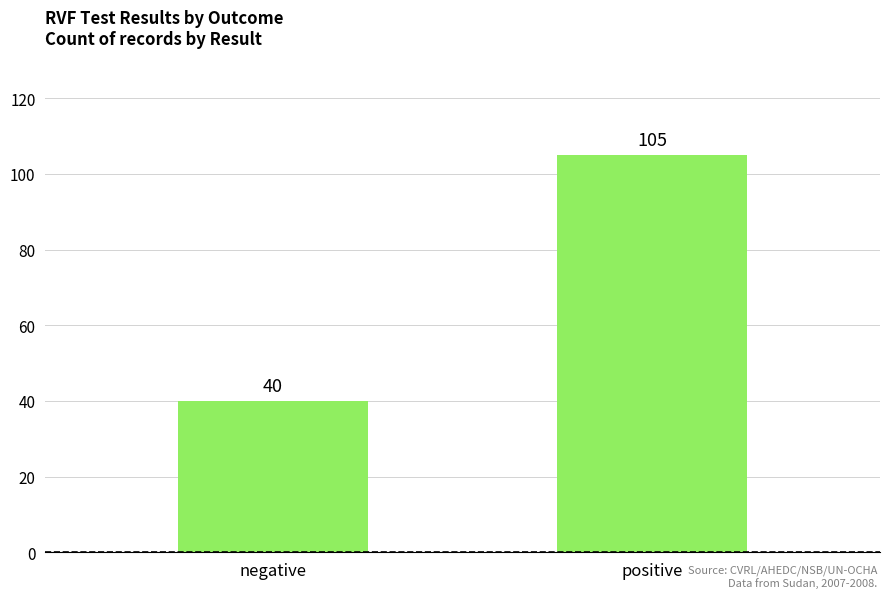

Reading left to right, transcribe all the data shown in this chart.

40	105